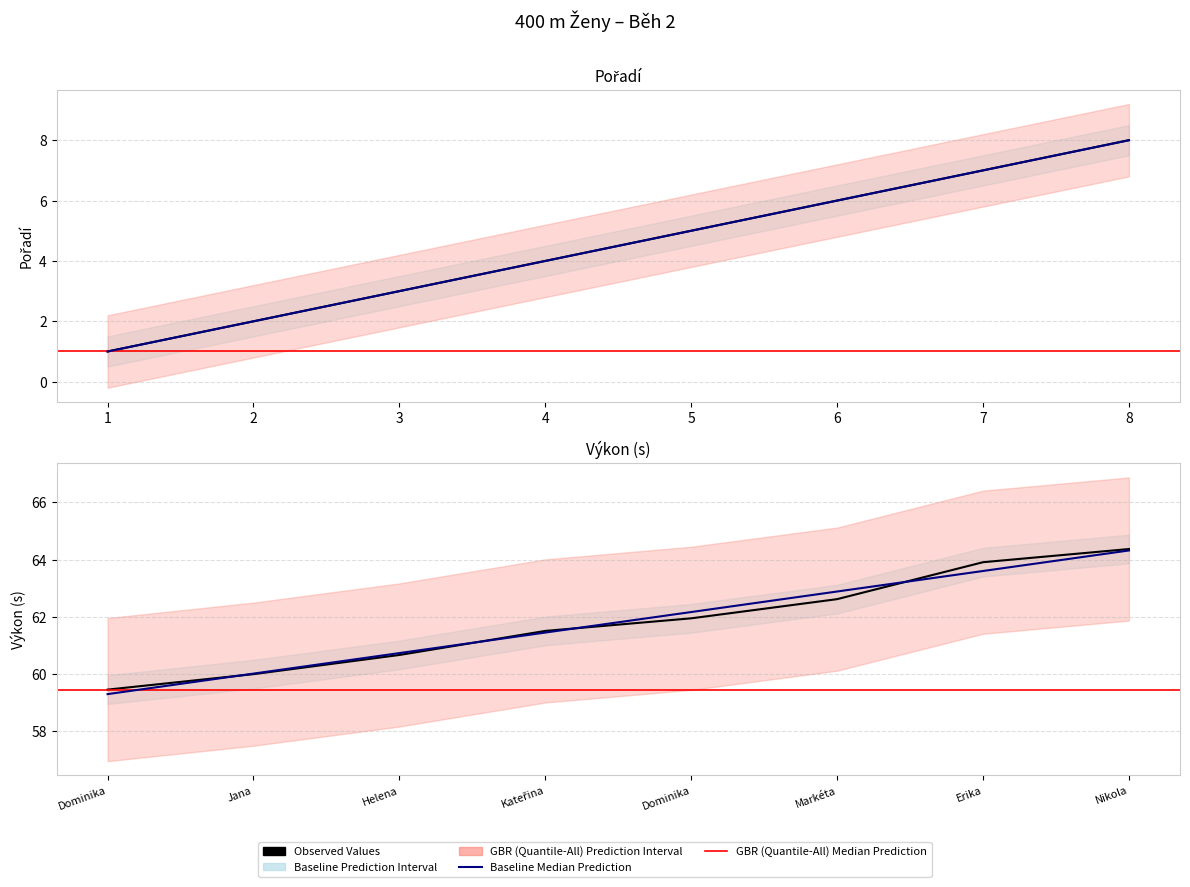

Rank the categories by Výkon value from highest to lowest.

Nikola, Erika, Markéta, Dominika, Kateřina, Helena, Jana, Dominika